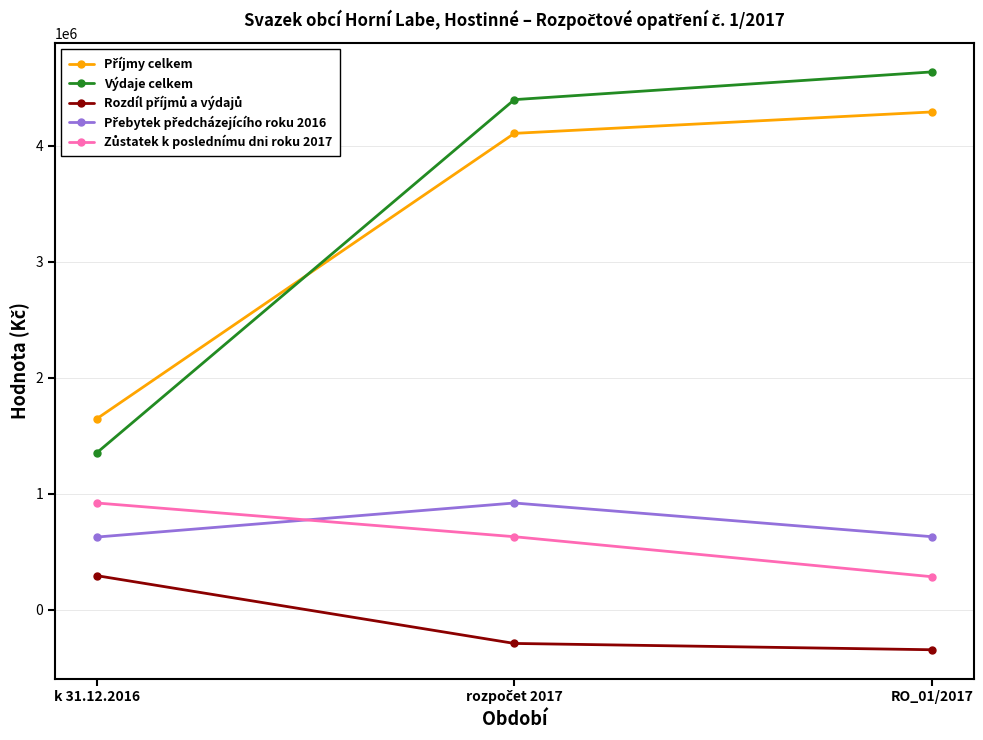

Which series has the largest total across all categories?

Výdaje celkem